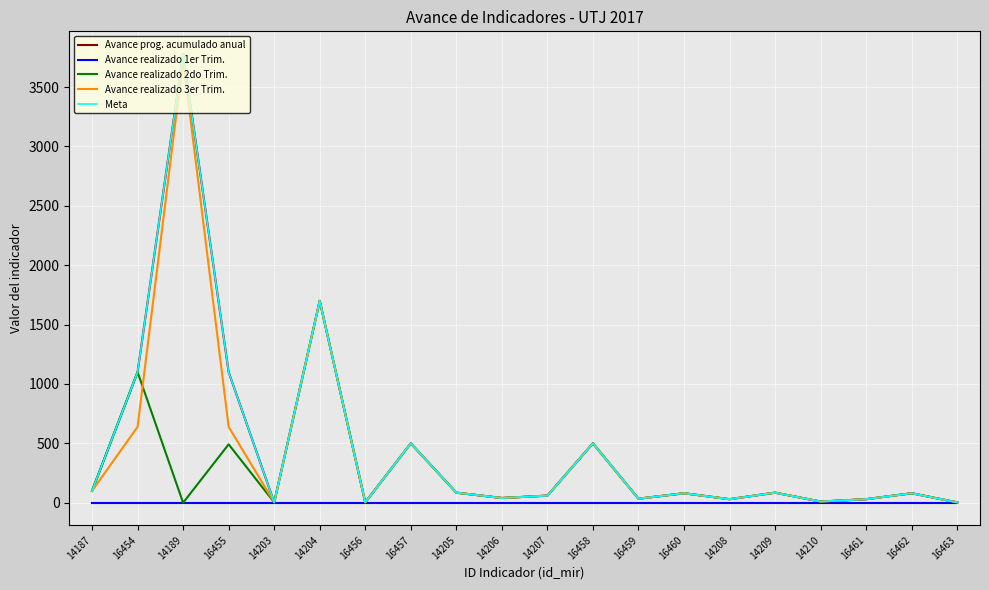

Does the chart have visible grid lines?

Yes